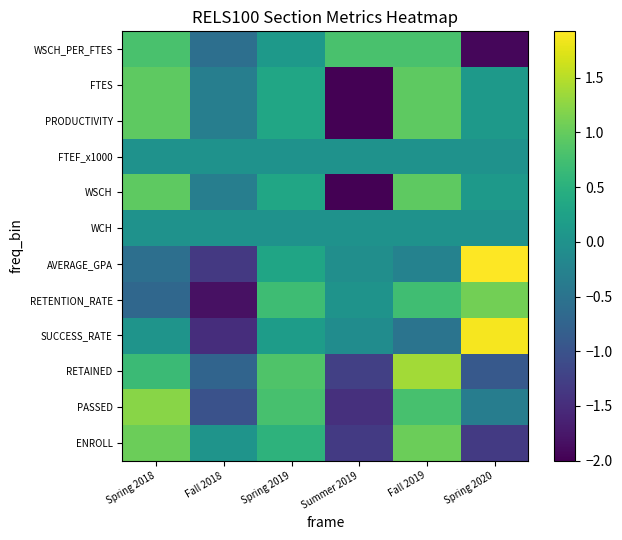

What is the total value across all series at Spring 2018?

5.4